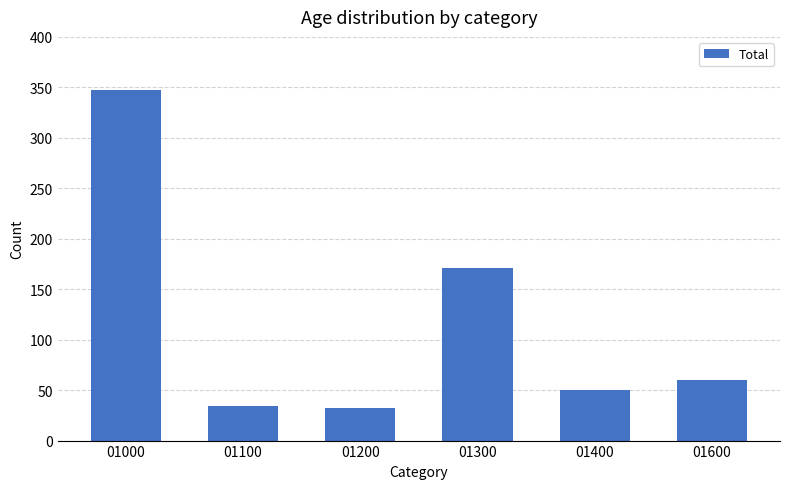

Read the value at 01000.

347